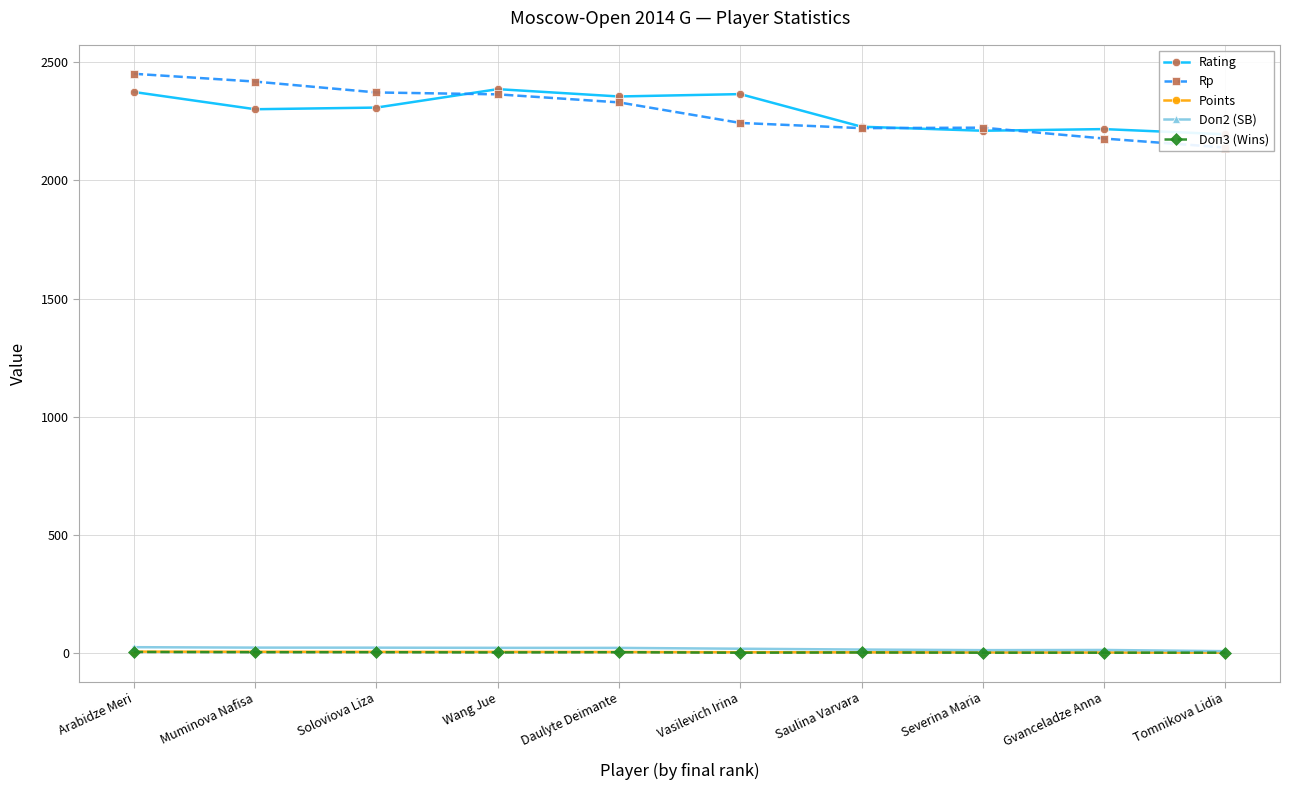

Rank the series at Muminova Nafisa from highest to lowest value.

Rp, Rating, Doп2 (SB), Points, Doп3 (Wins)